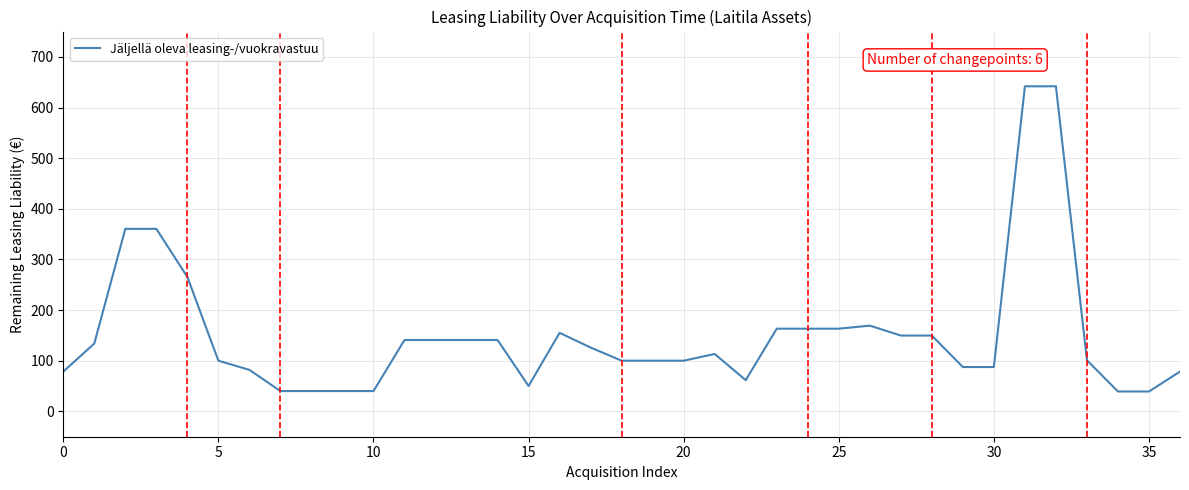

What is the maximum value shown in the chart?

641.9